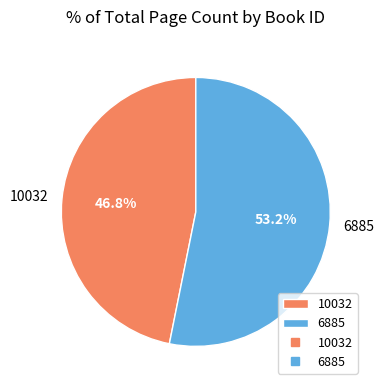

How many slices are in this pie chart?

2